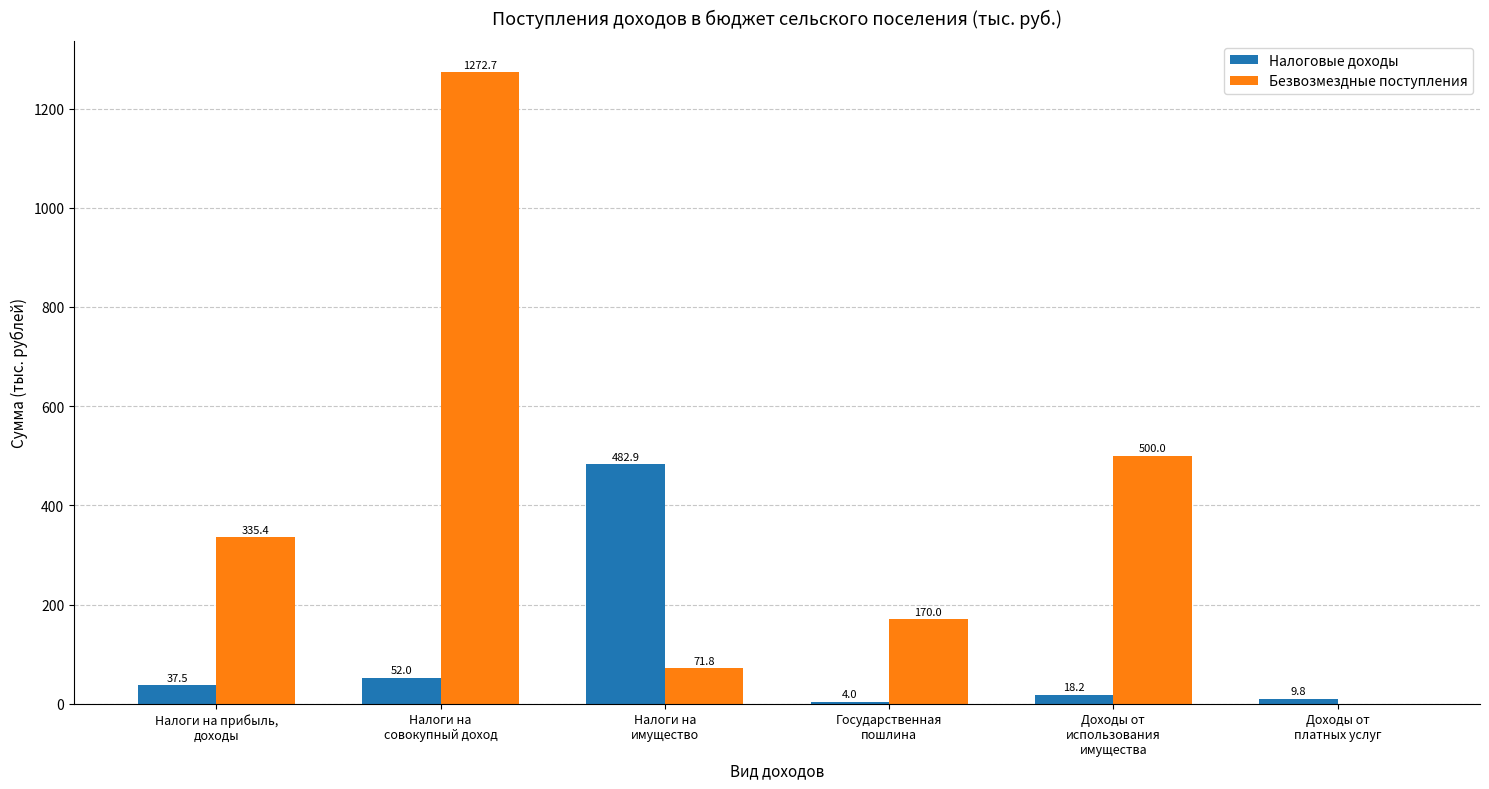

What is the total value across all series at Налоги на
совокупный доход?

1324.7